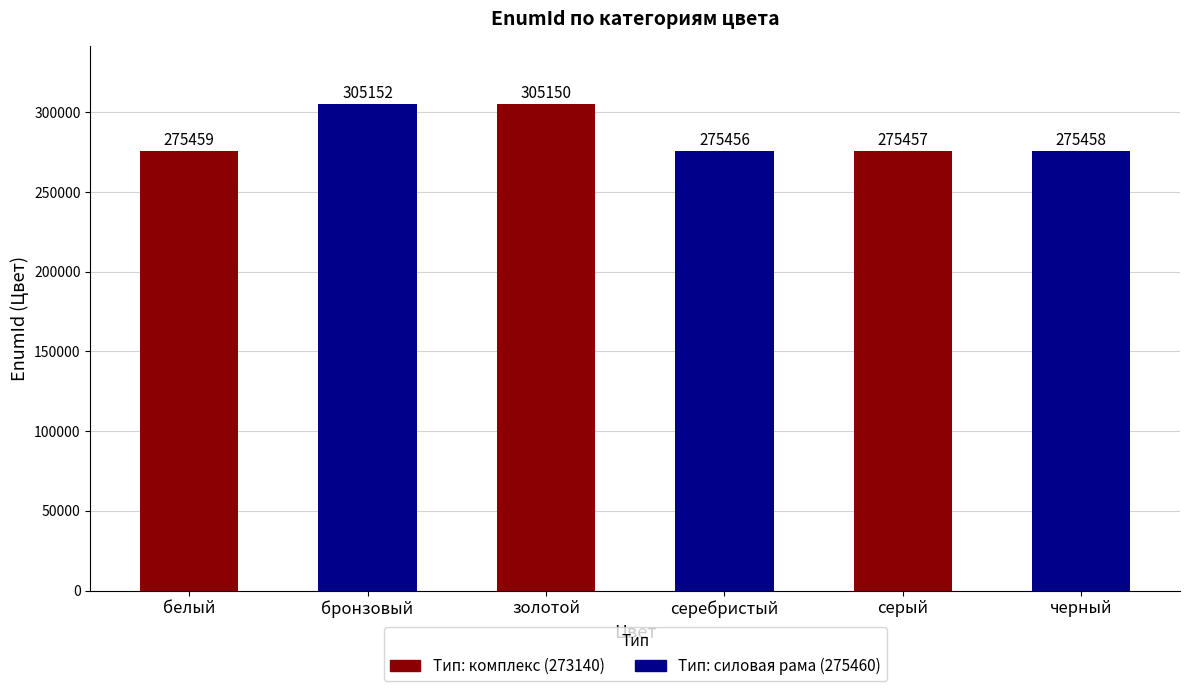

Reading left to right, list all the values displayed in this chart.

белый=275459	бронзовый=305152	золотой=305150	серебристый=275456	серый=275457	черный=275458